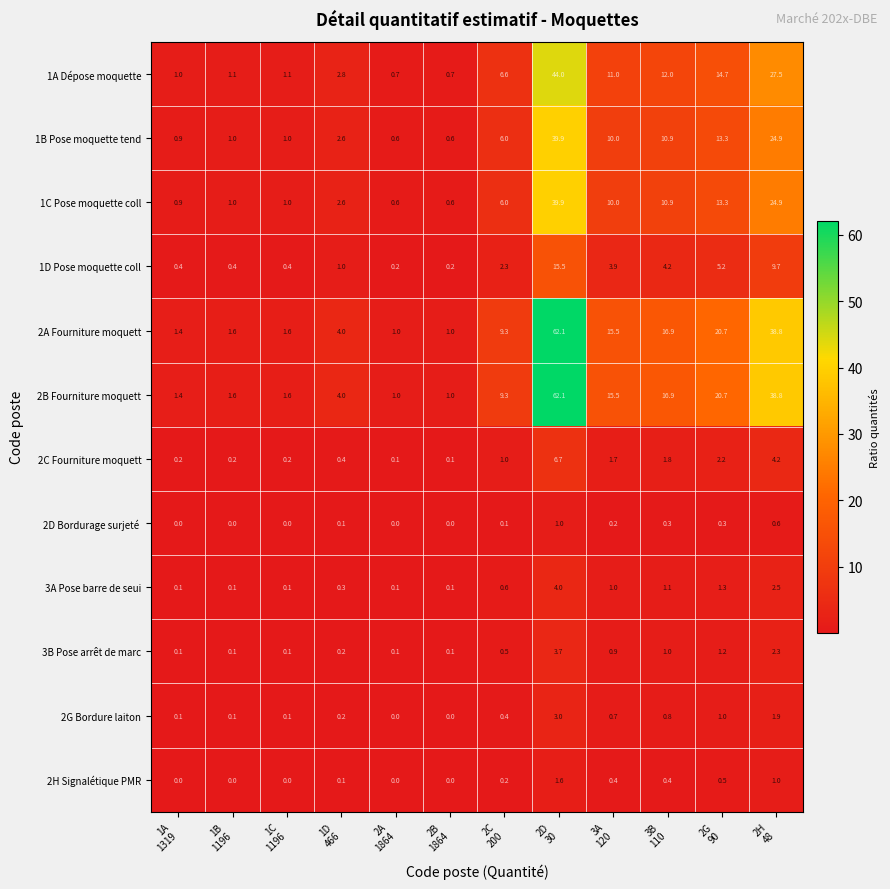

What is the maximum value for 1B Pose moquette tend?

39.9